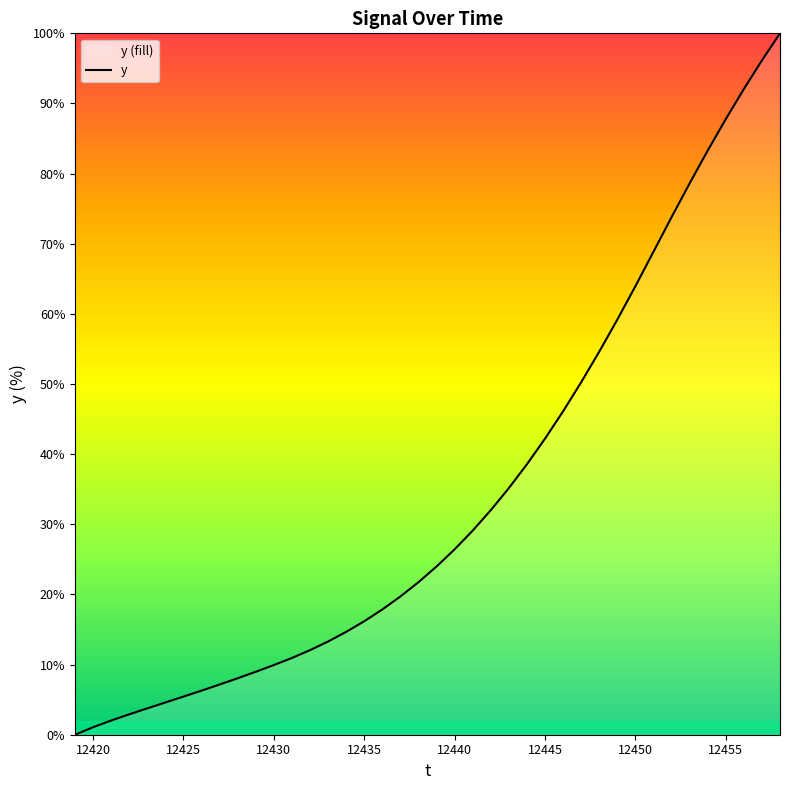

Read the value at 12440.

26.4